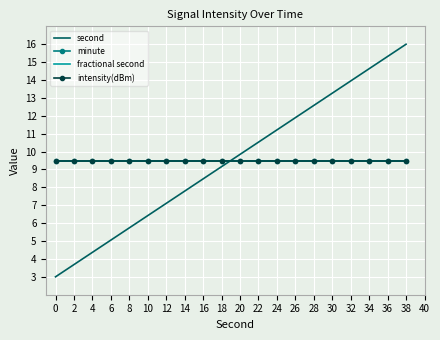

True or false: second has more than 1 interior local peaks.

False